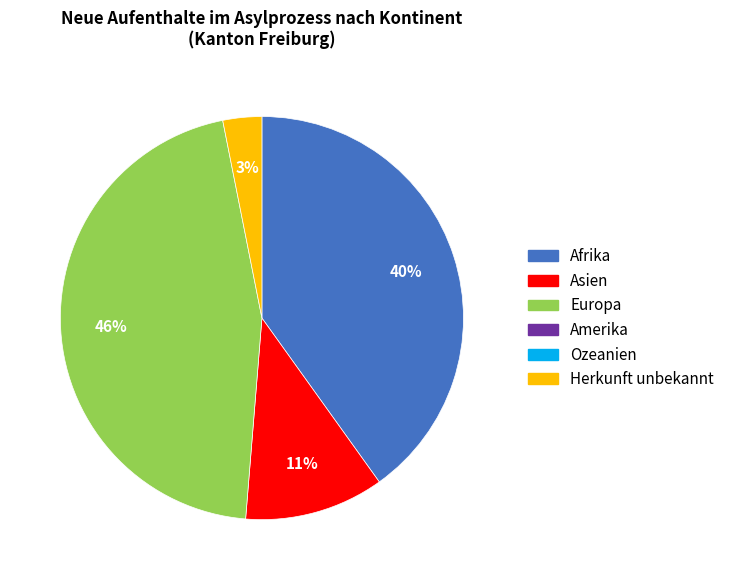

Is there a majority slice in this chart?

No